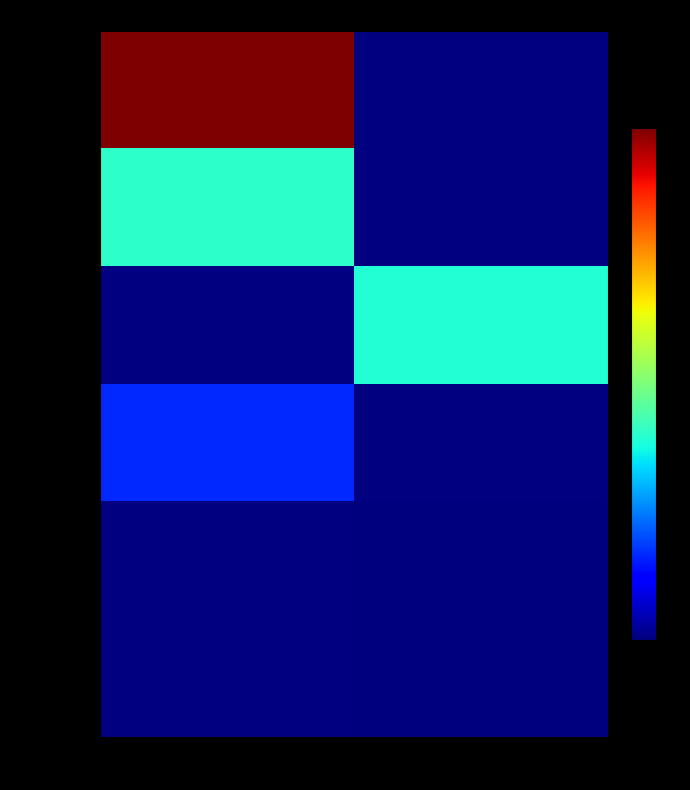

Which category has the lowest value across all series?

1